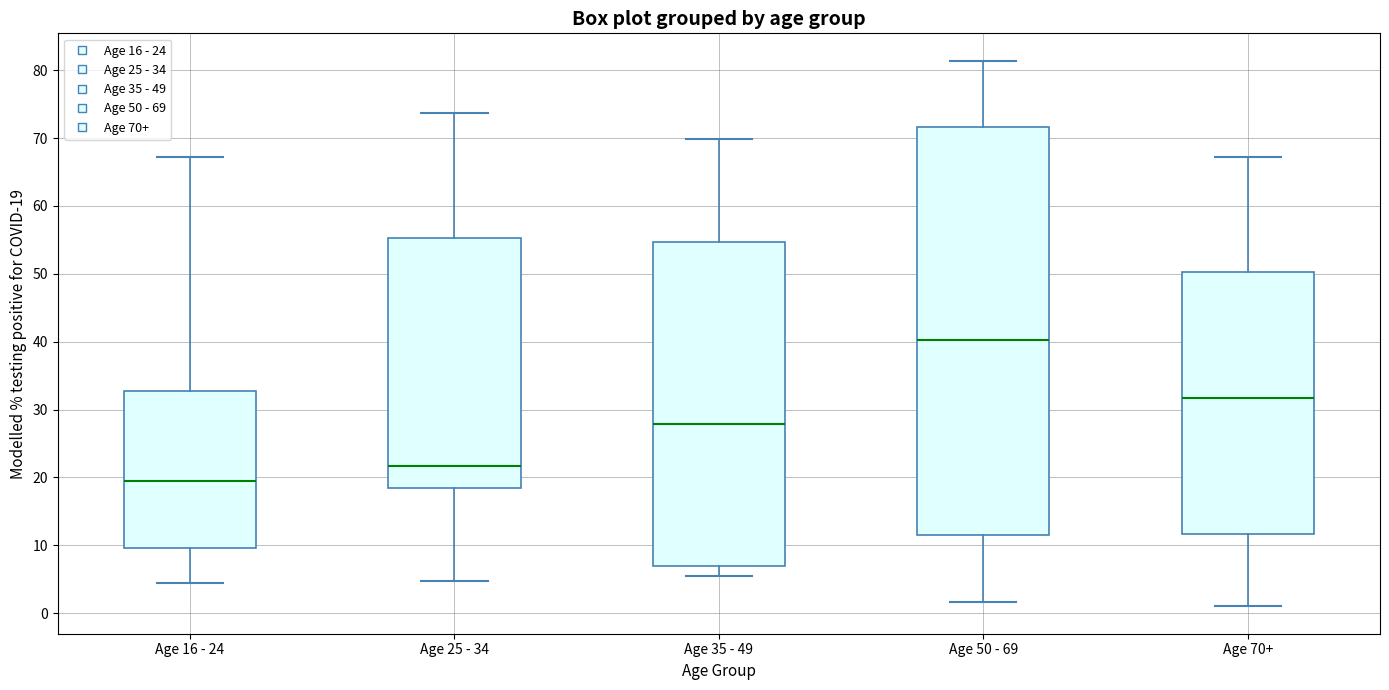

Which box has the highest median line?

Age 50 - 69